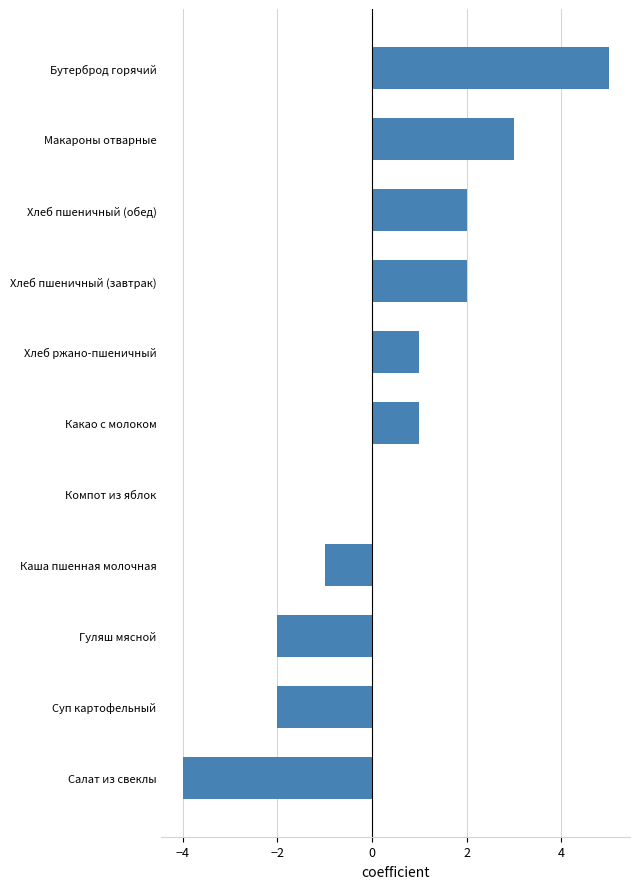

How many data points does each series have?

11